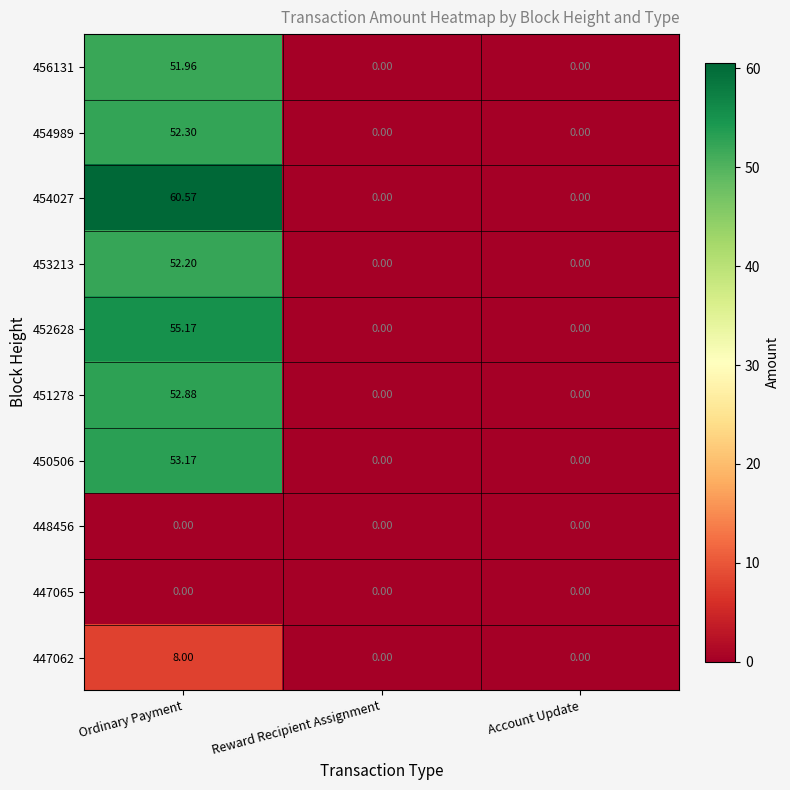

Which series has the widest spread of values?

454027